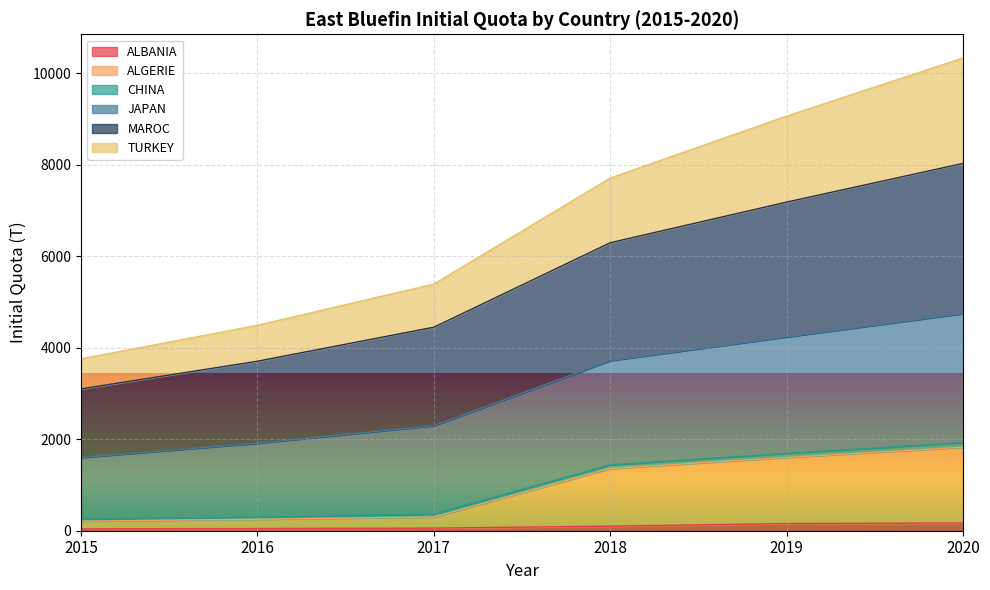

True or false: ALBANIA has a value of 39.6 at 2015.

True